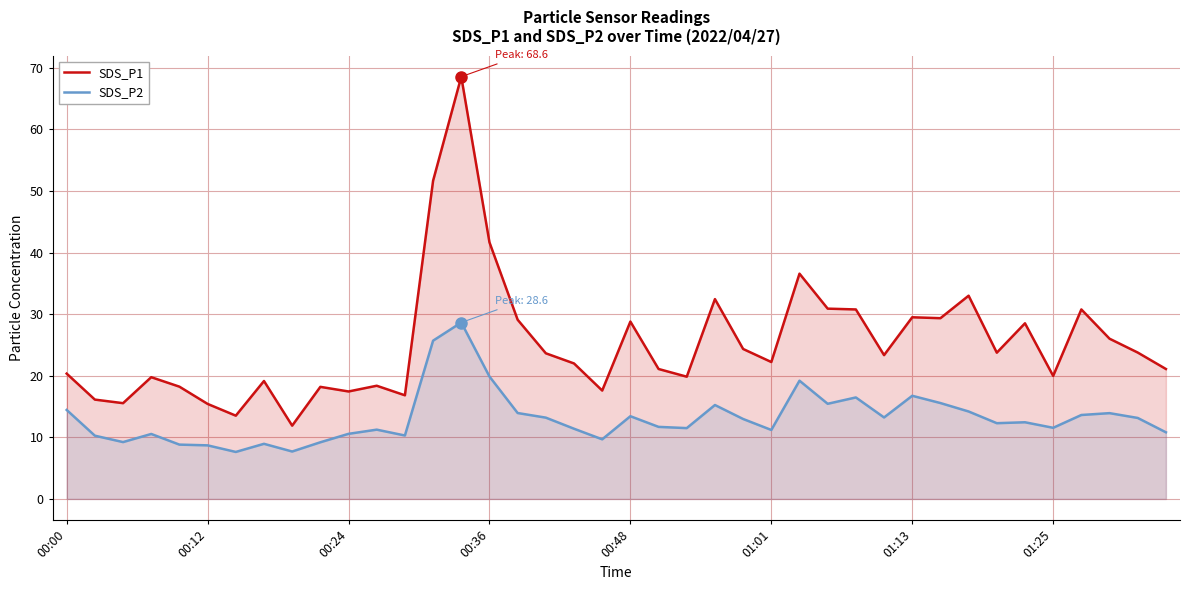

True or false: SDS_P1 and SDS_P2 intersect in this chart.

False